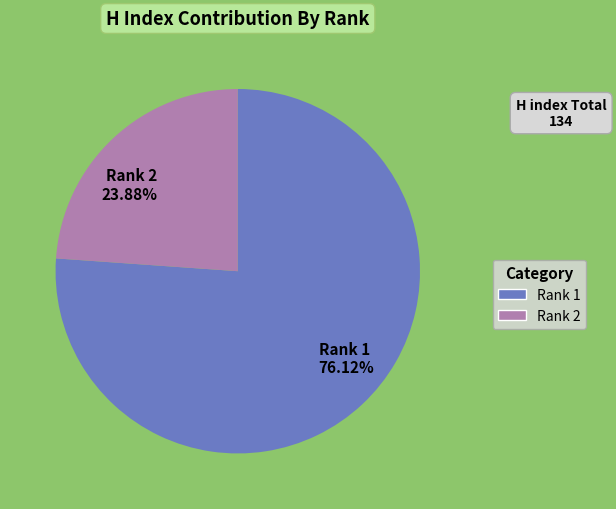

What is the ratio of the value at Rank 2 23.88% to the value at Rank 1 76.12%?

0.3